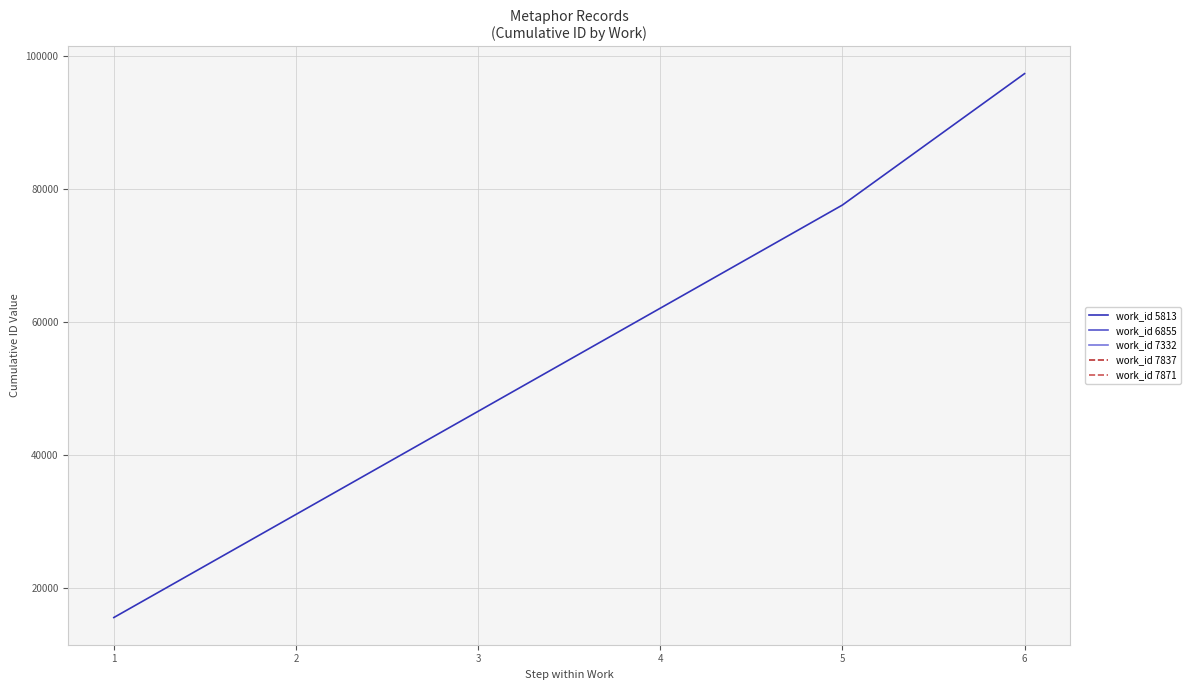

List the labels in order of work_id 5813 value, smallest first.

1, 2, 3, 4, 5, 6